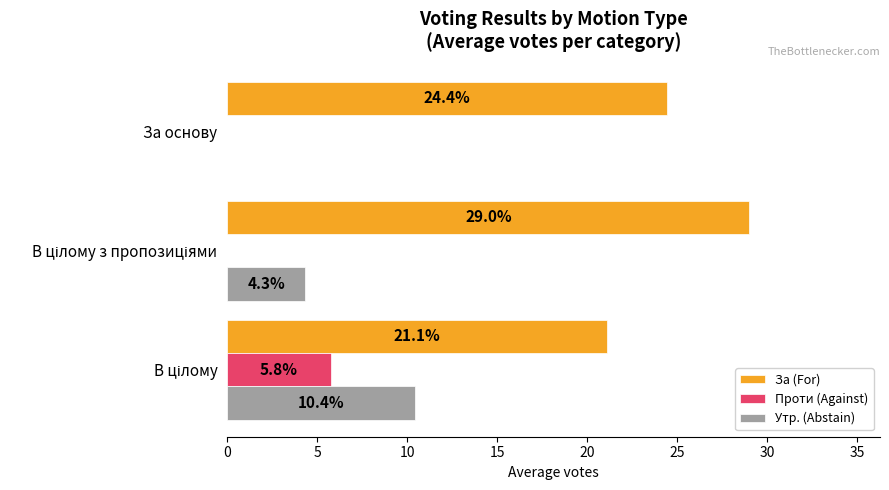

What are all the series names shown in the legend?

За (For), Проти (Against), Утр. (Abstain)